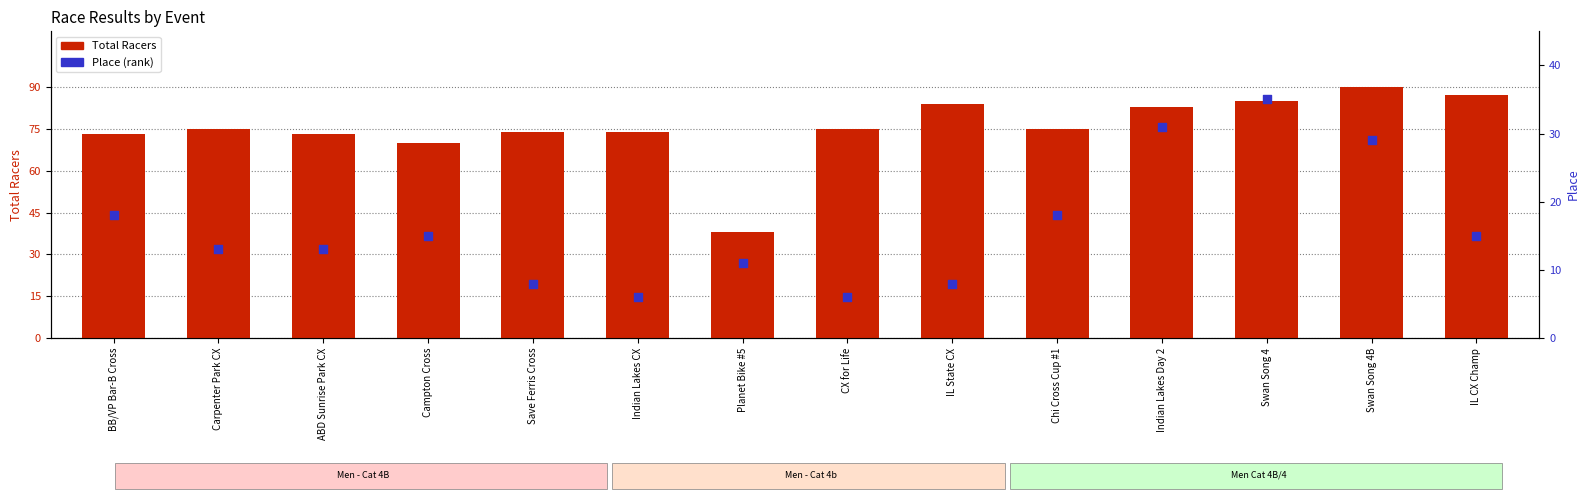

Which series has the largest total across all categories?

Total Racers